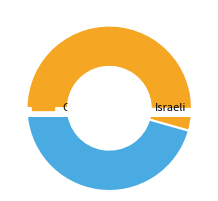

Do Israeli and Chilean together represent more than half of the pie?

Yes